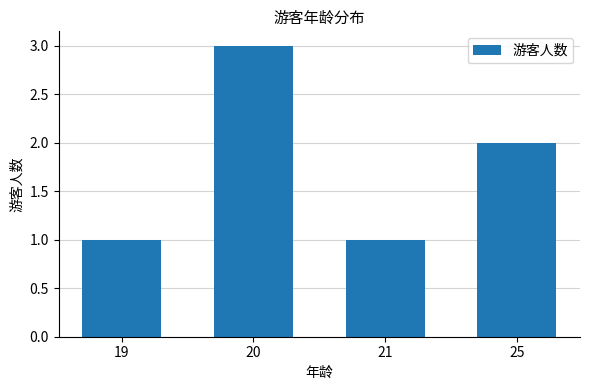

Between 20 and 19, which is larger?

20